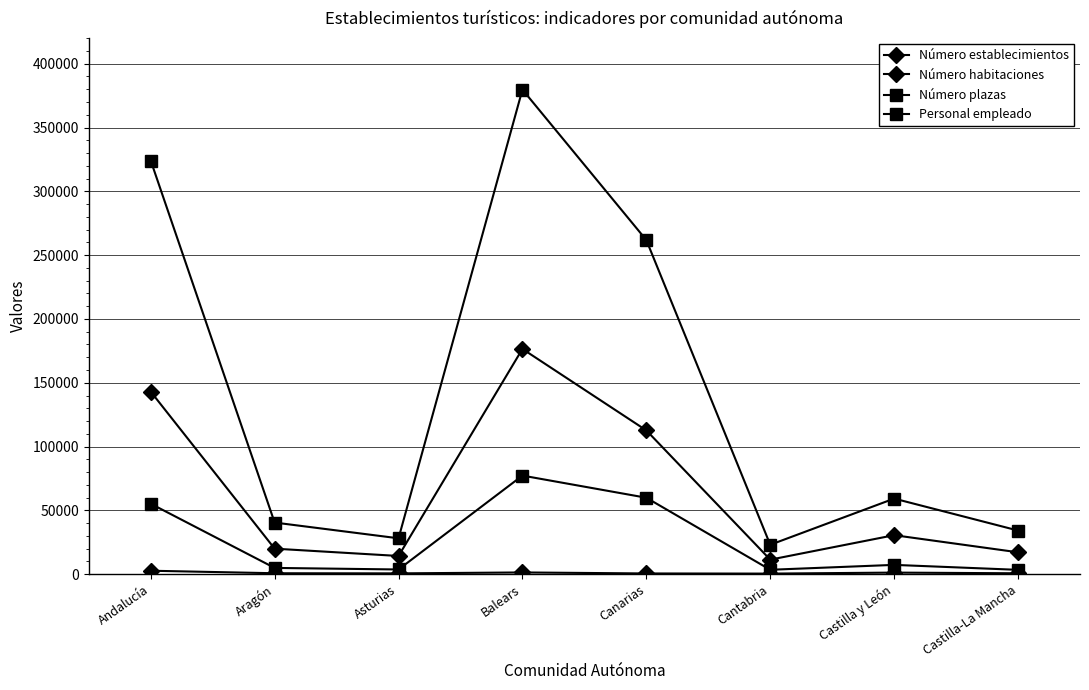

In Número plazas, how many points are higher than both neighbors (excluding endpoints)?

2